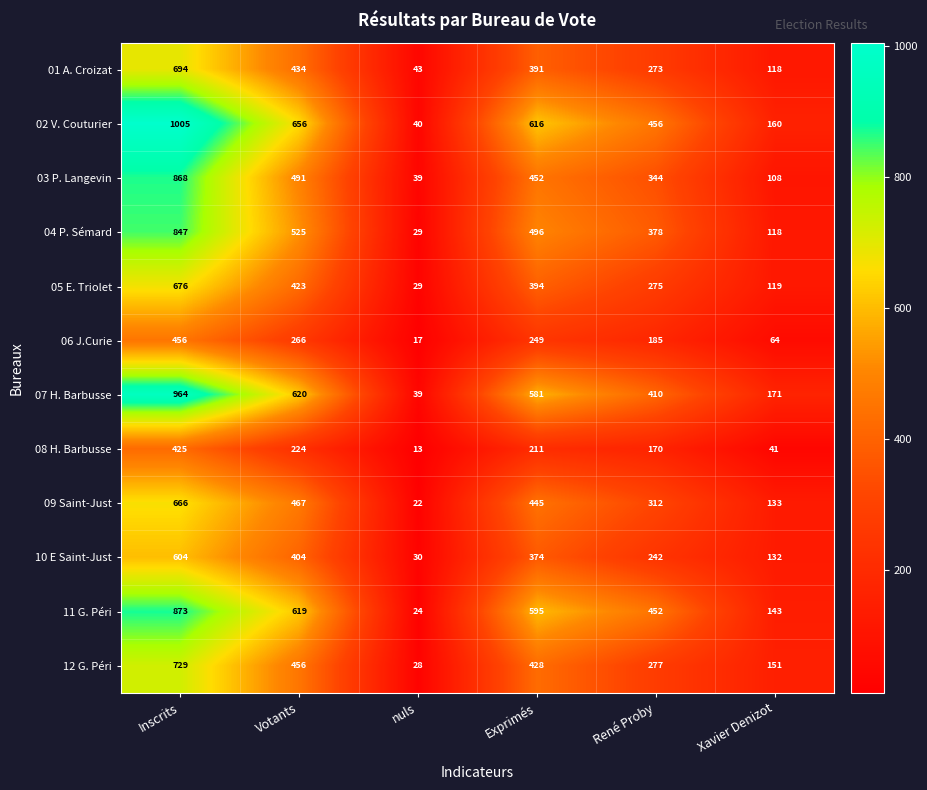

What is the difference between the 03 P. Langevin values at Votants and Xavier Denizot?

383